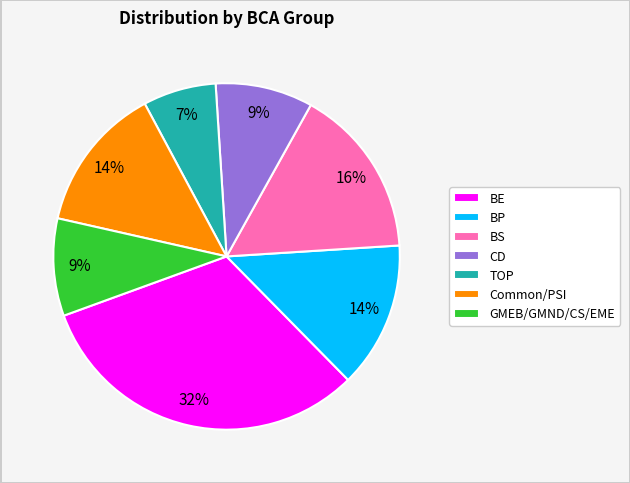

Does any single category account for the majority?

No